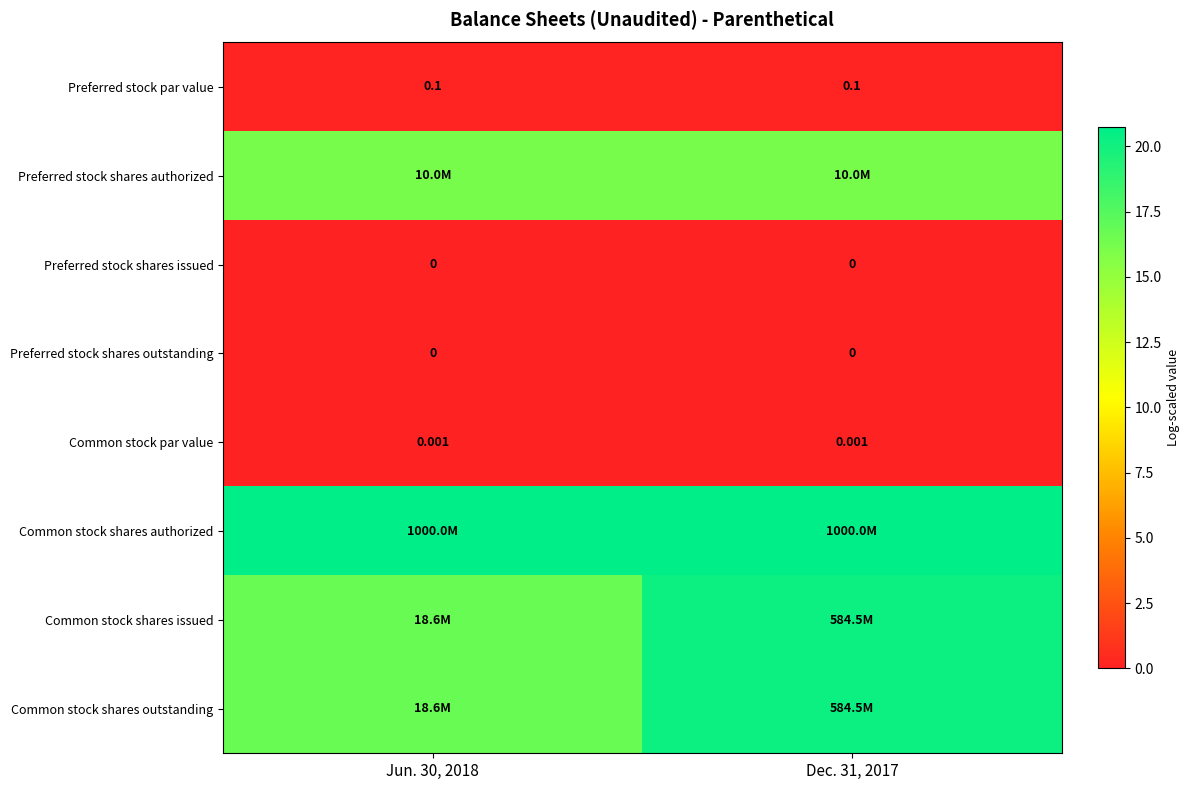

True or false: Preferred stock shares outstanding has a value of 0.0 at Dec. 31, 2017.

True